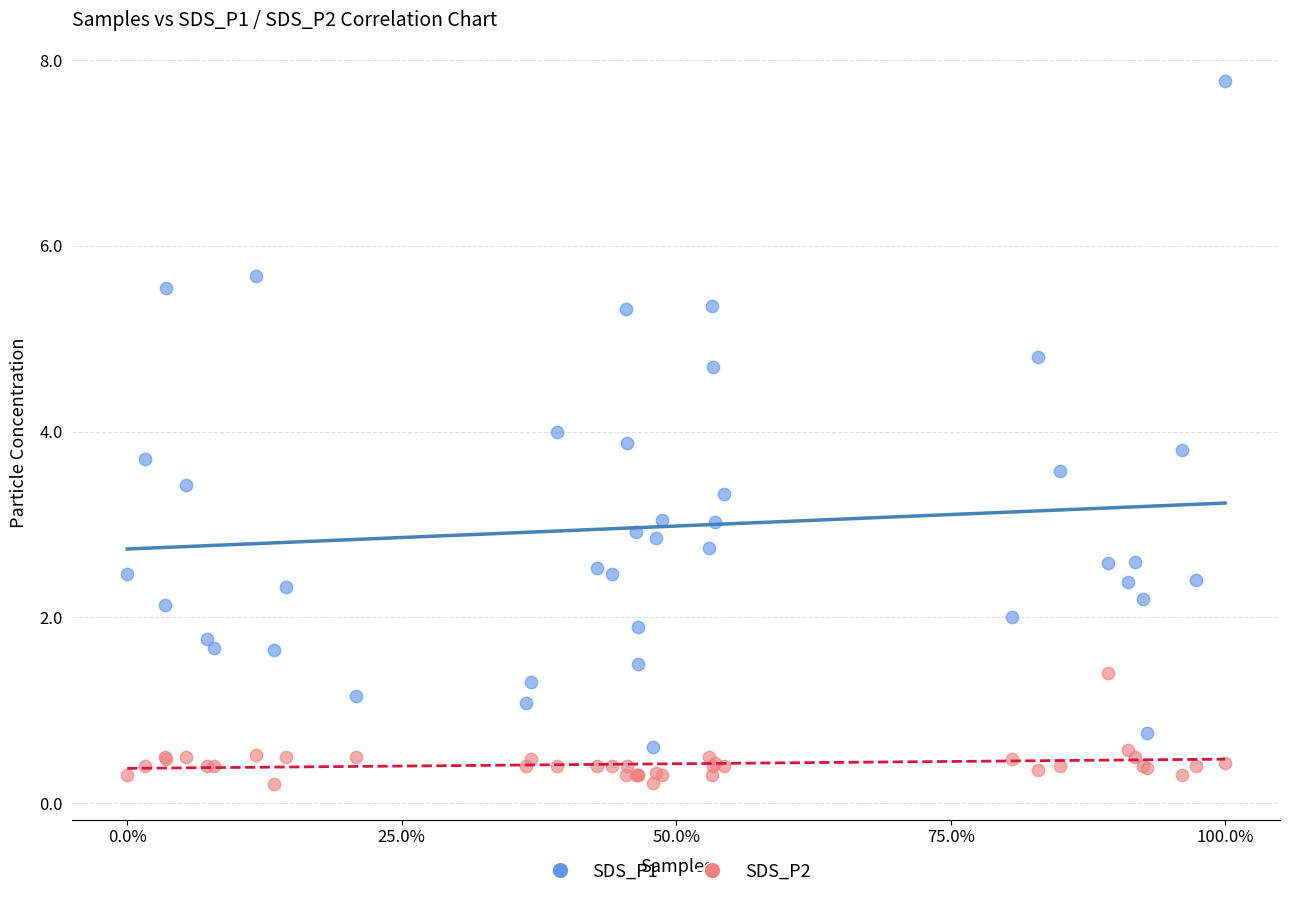

Which series has the largest Y range (max minus min)?

SDS_P1